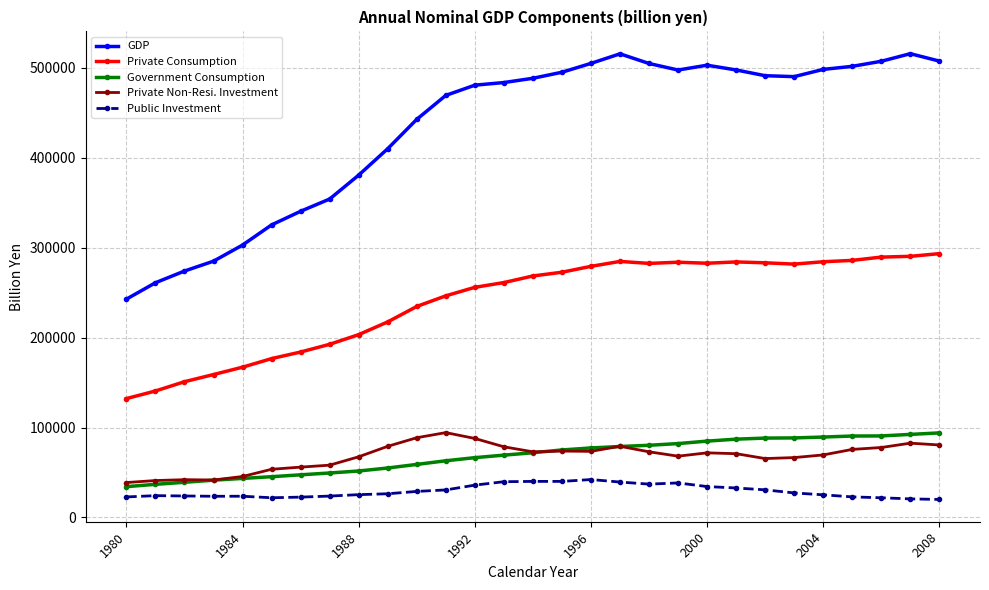

What is the maximum value shown in the chart?

515806.6